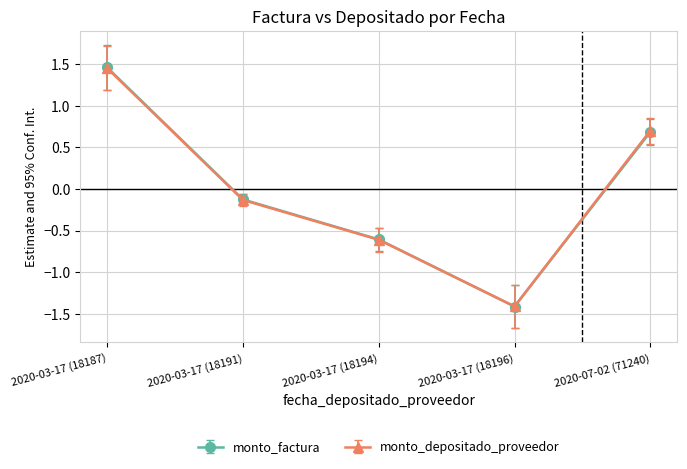

What is the label of the 3rd point from the right?

2020-03-17 (18194)